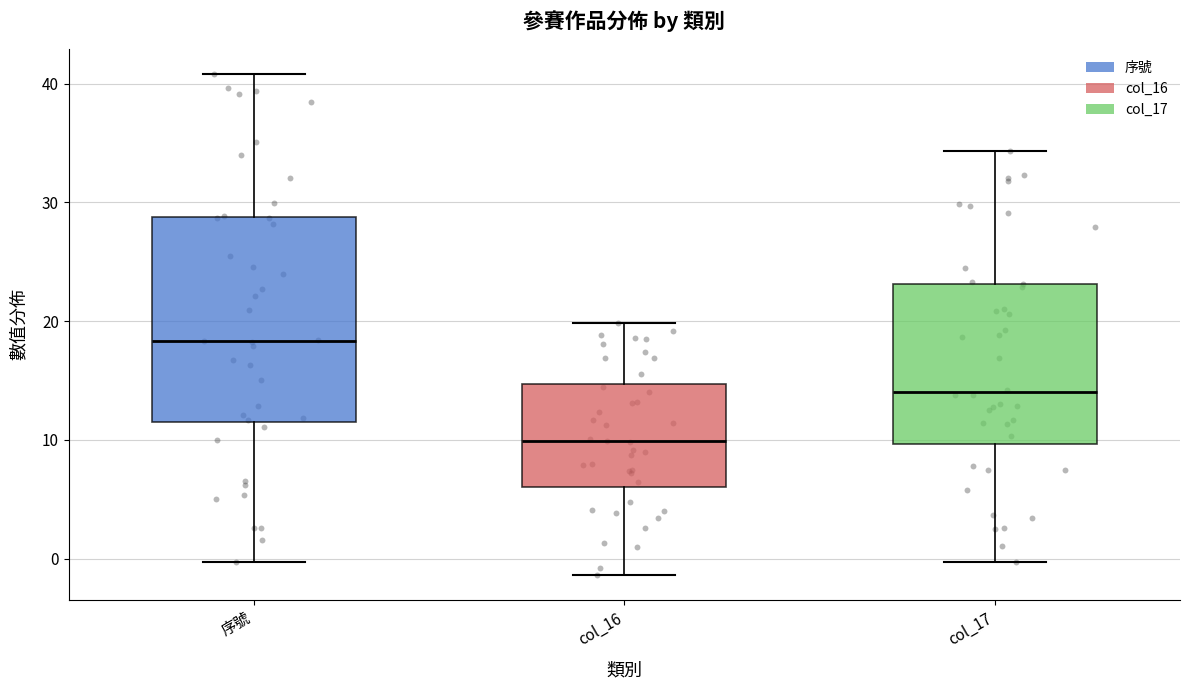

Which box is the tallest, from its lower edge to its upper edge?

序號